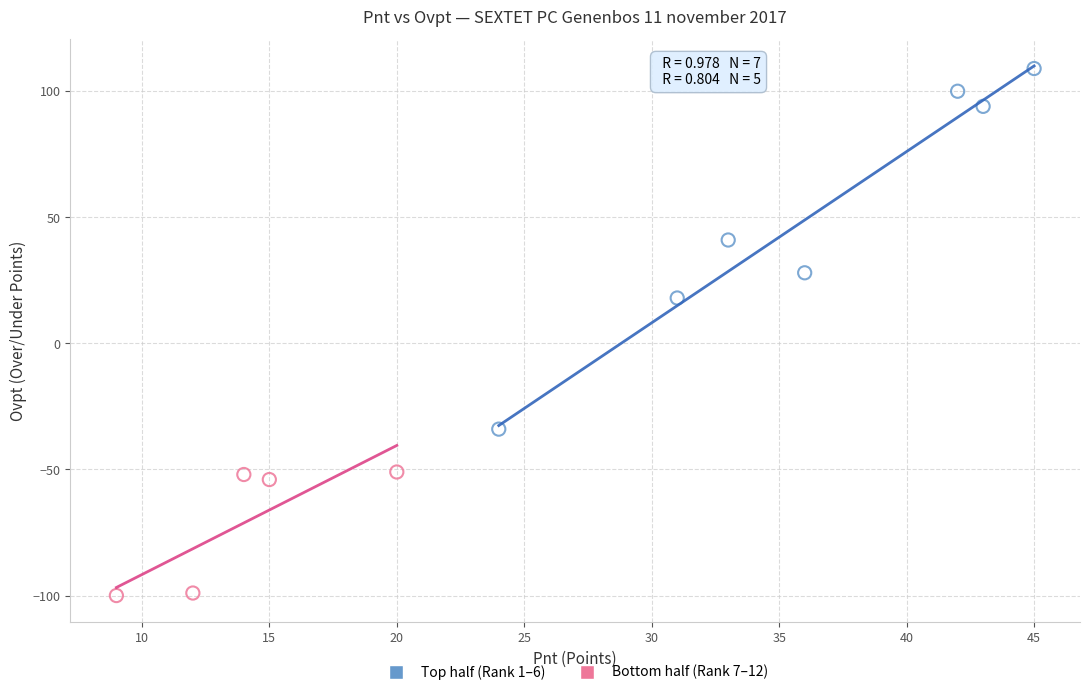

Which series contains the lowest Y value?

Bottom half (Rank 7–12)